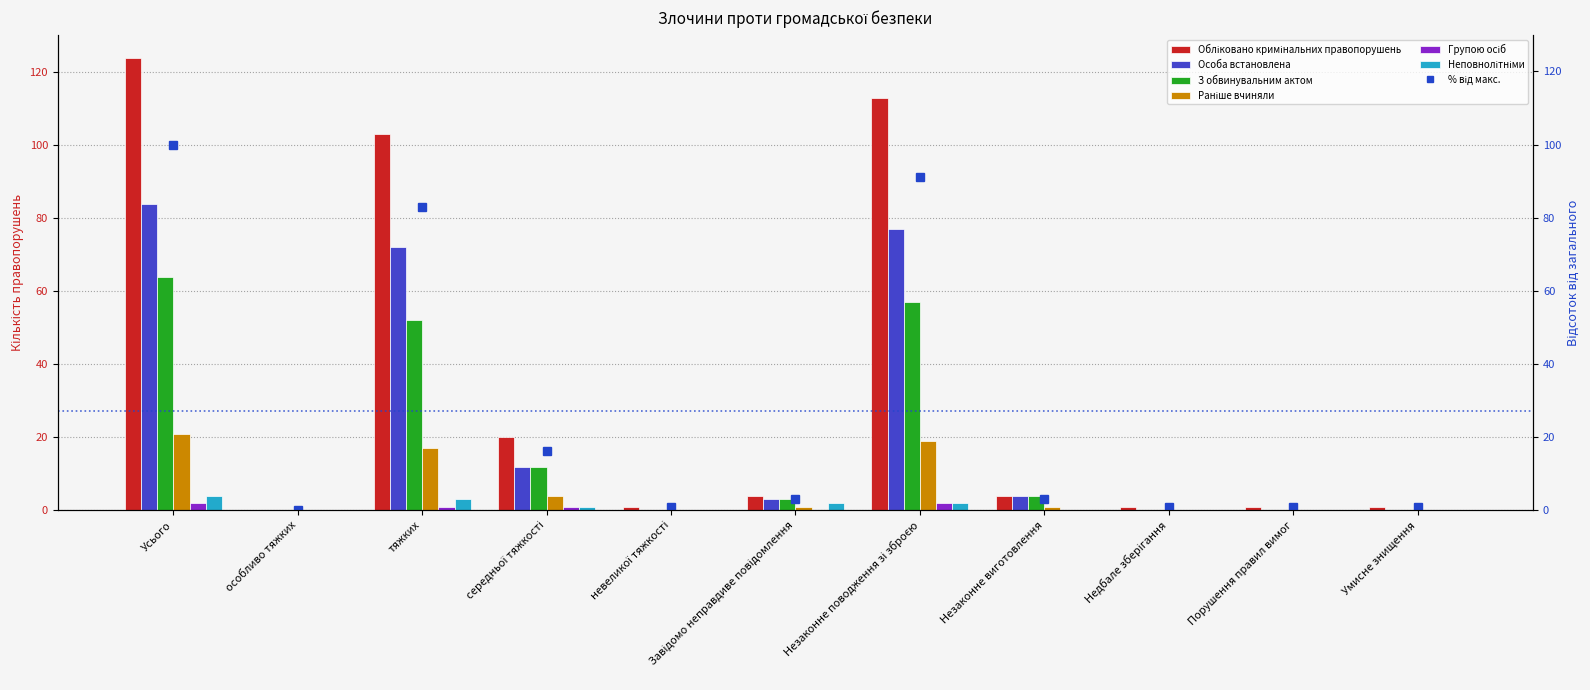

Which series has the largest range (max minus min)?

Обліковано кримінальних правопорушень